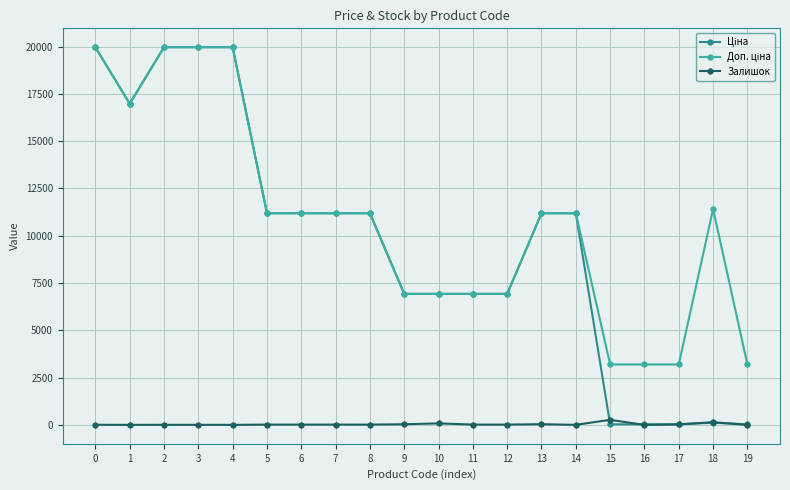

Does the chart have visible grid lines?

Yes